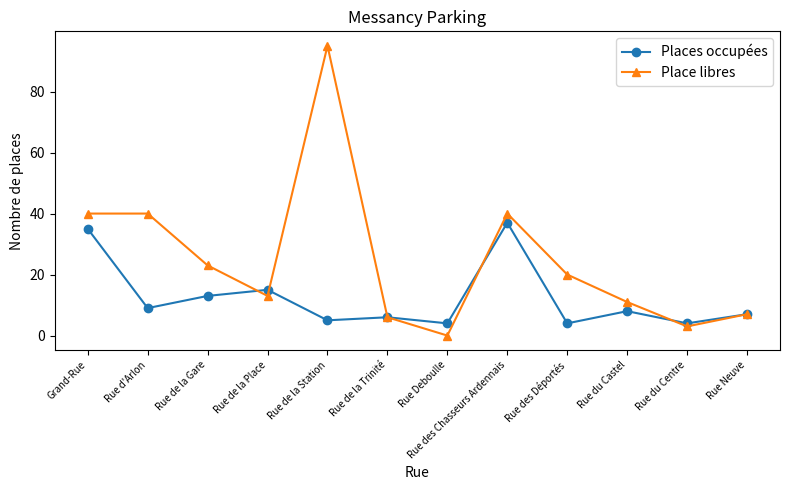

The value of Place libres at Rue du Castel is 4. True or false?

False